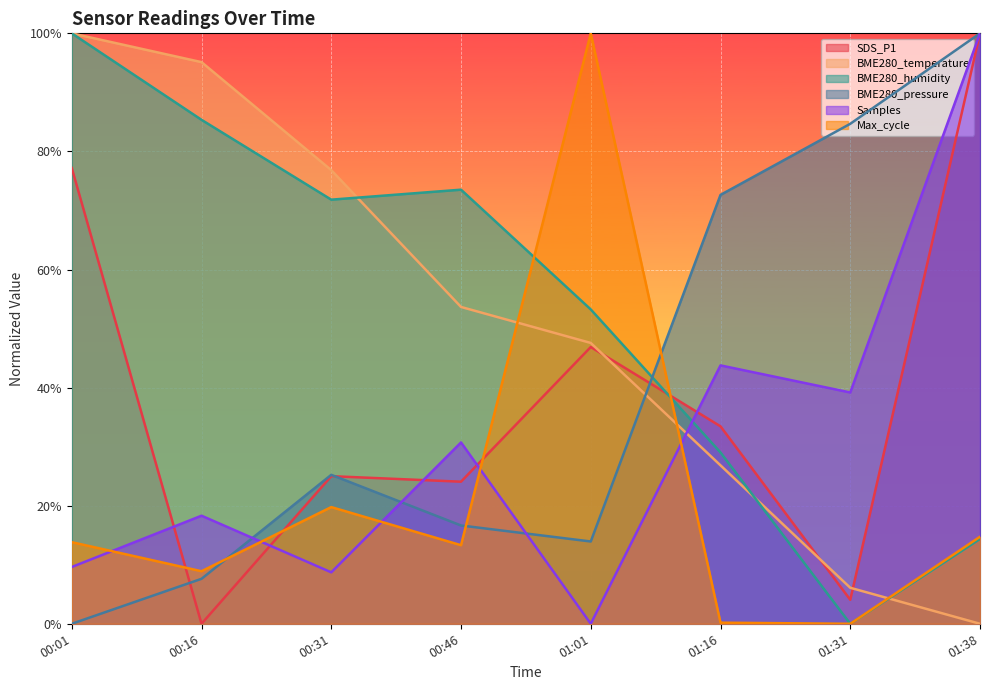

Where is the first local maximum for Samples?

00:16